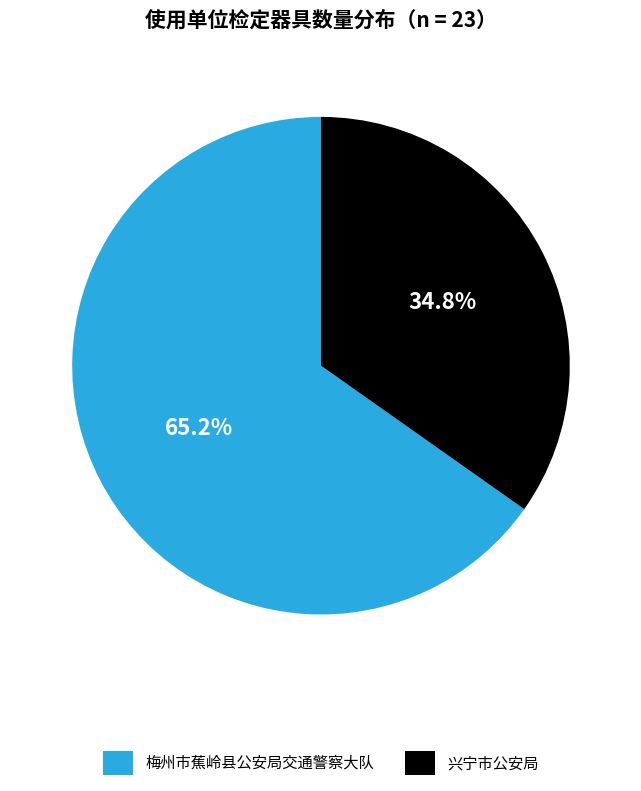

How many segments does this pie chart have?

2